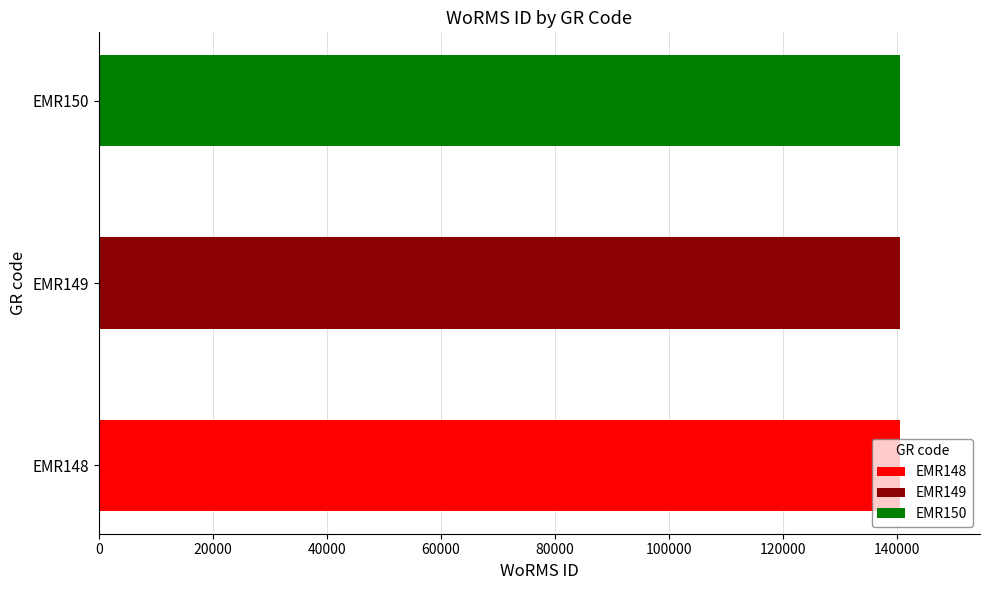

Between EMR150 and EMR149, which is larger?

EMR150